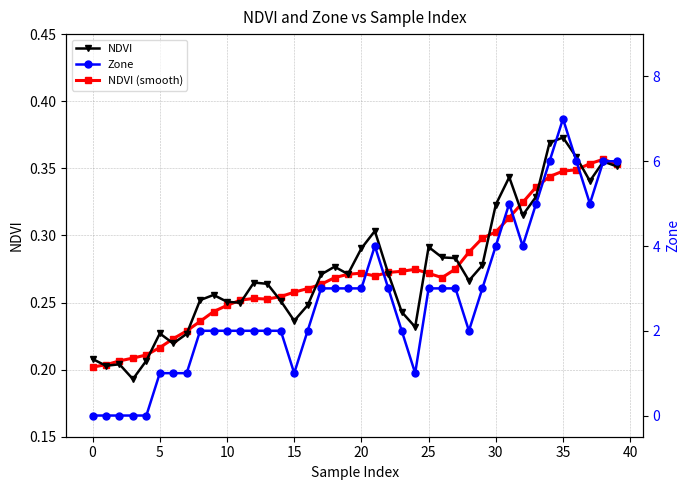

How many data points in Zone are less than 3?

20